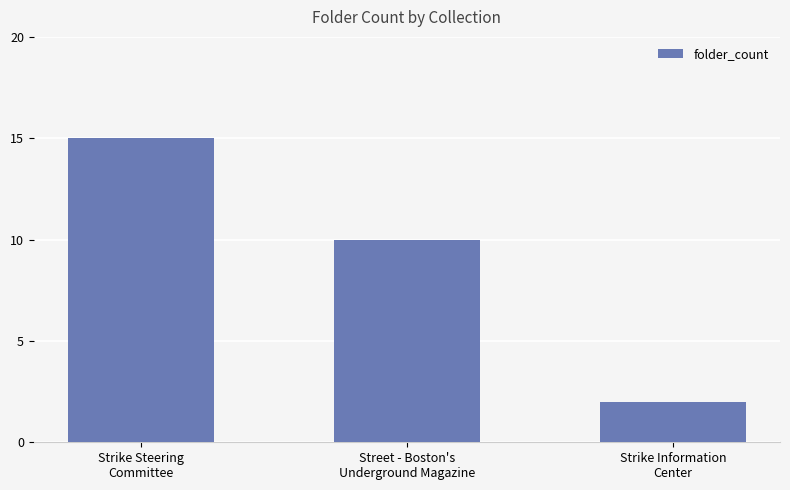

How many data points are less than 10?

1